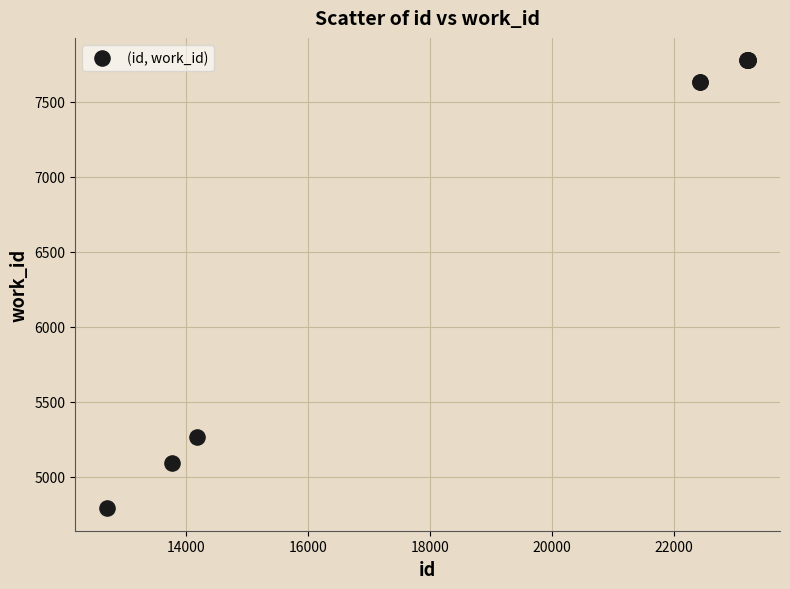

What Y value in the scatter plot is closest to 6283?

5266